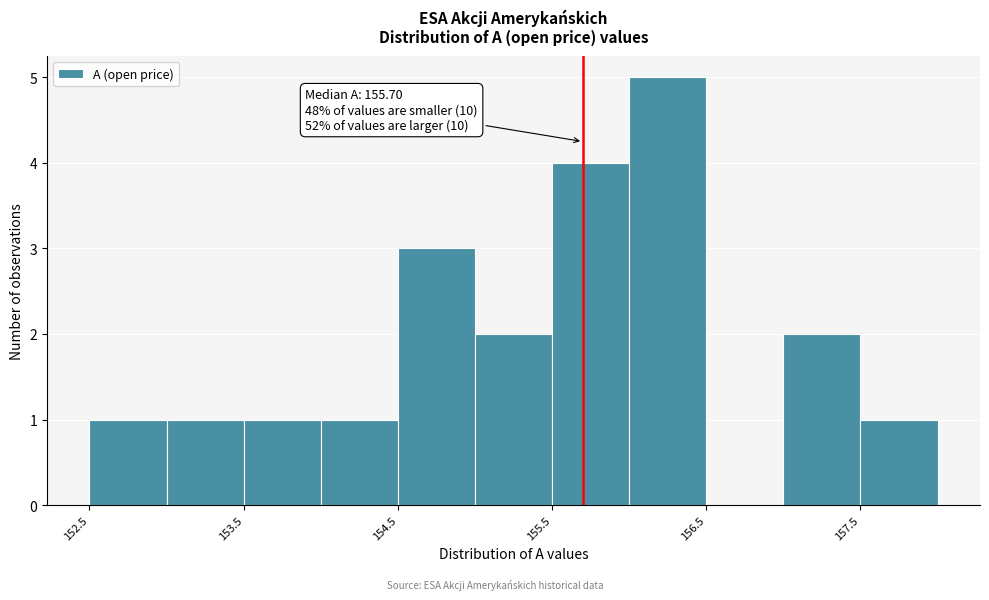

Over which range of the x-axis is the bar tallest?

156.0 to 156.5